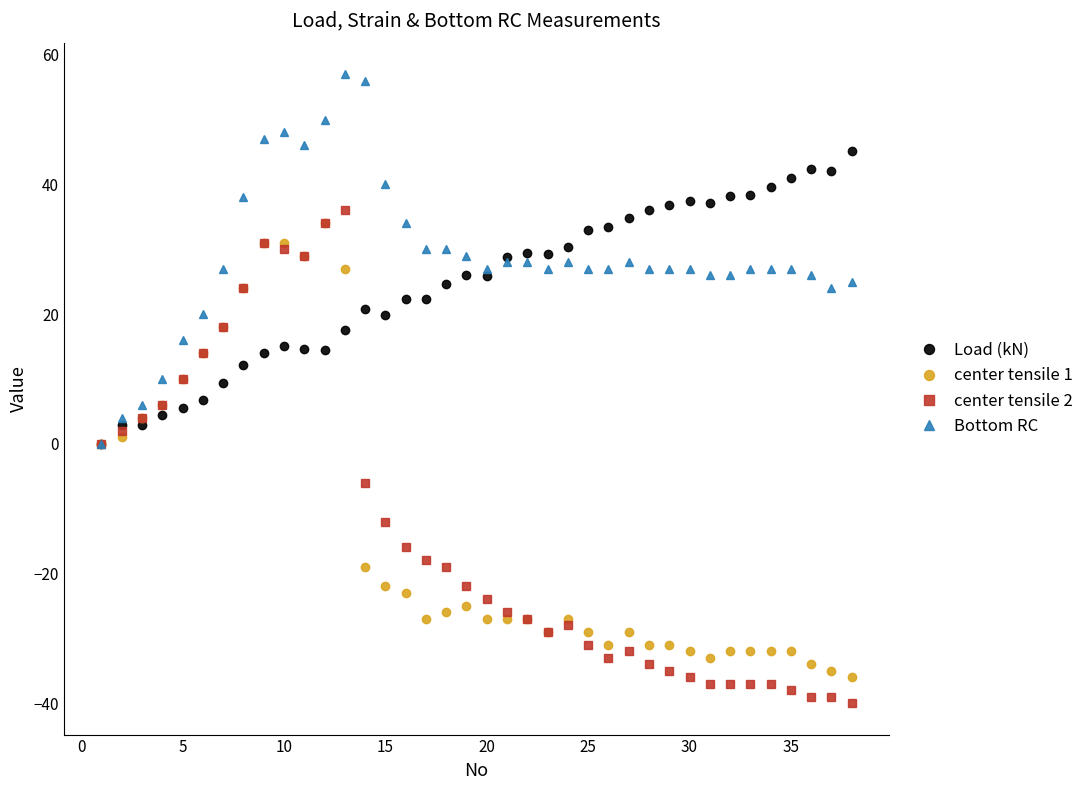

Which series has the largest total across all categories?

Bottom RC